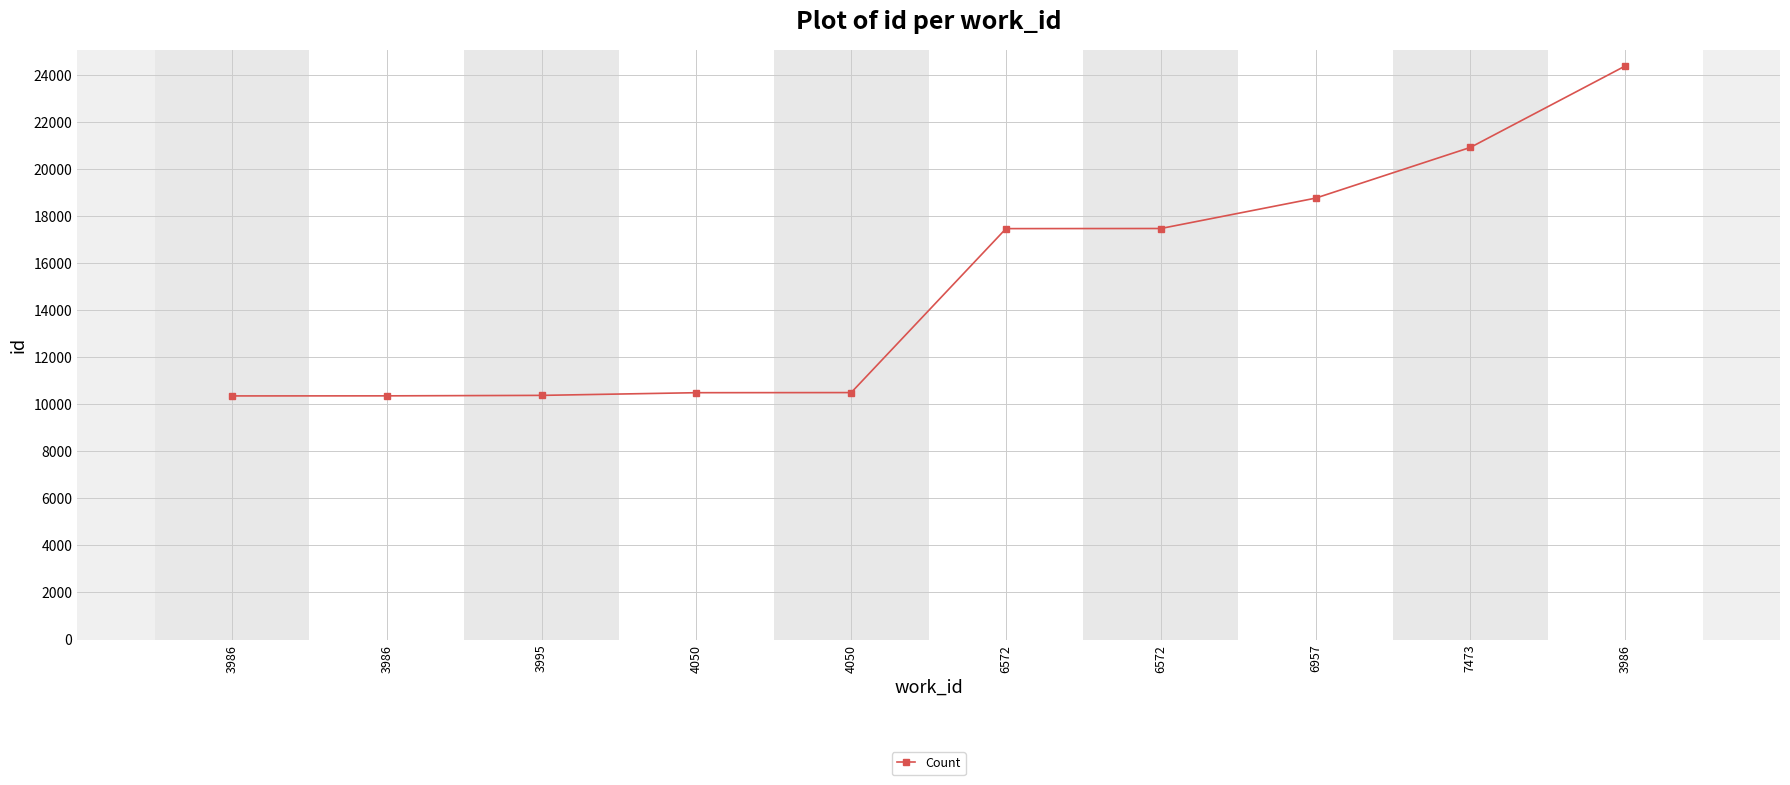

True or false: there are more than 1 points higher than both neighbors.

False